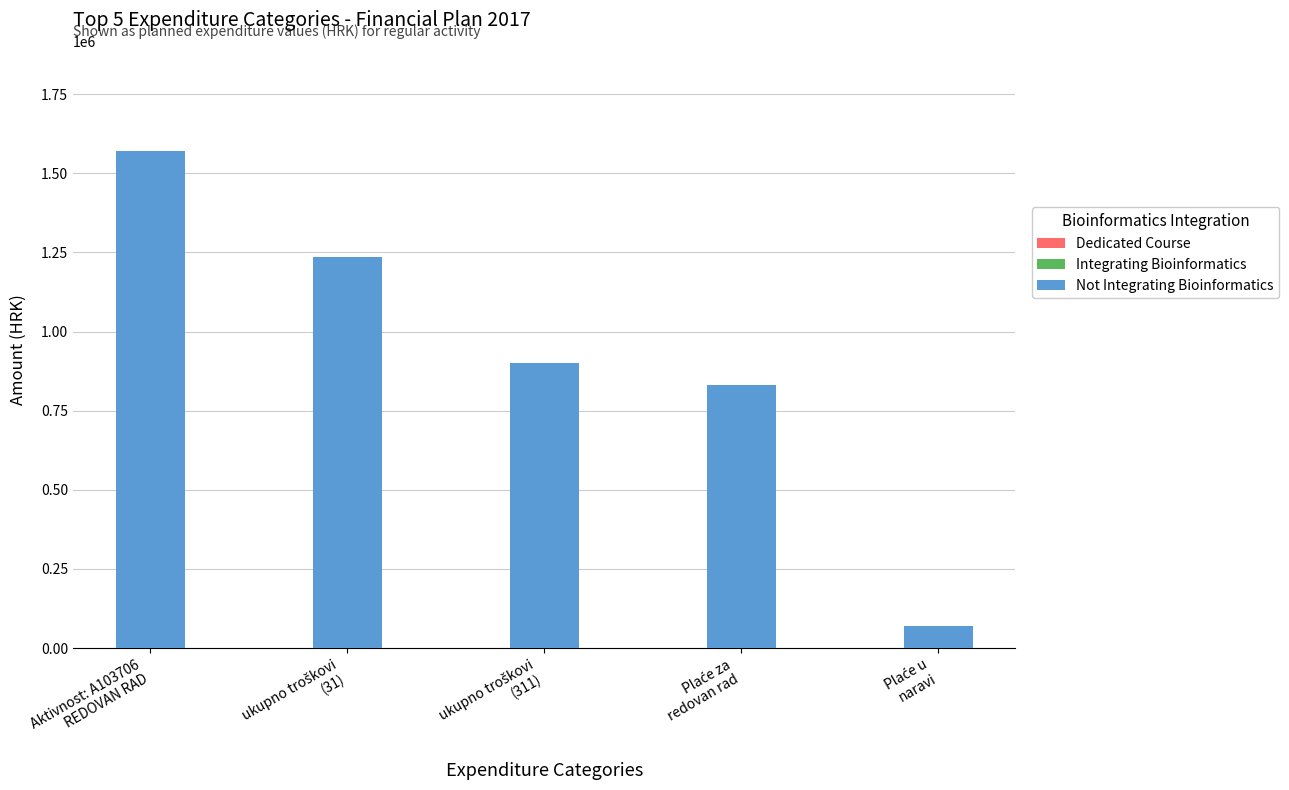

What is the difference between the maximum and second lowest values?

742000